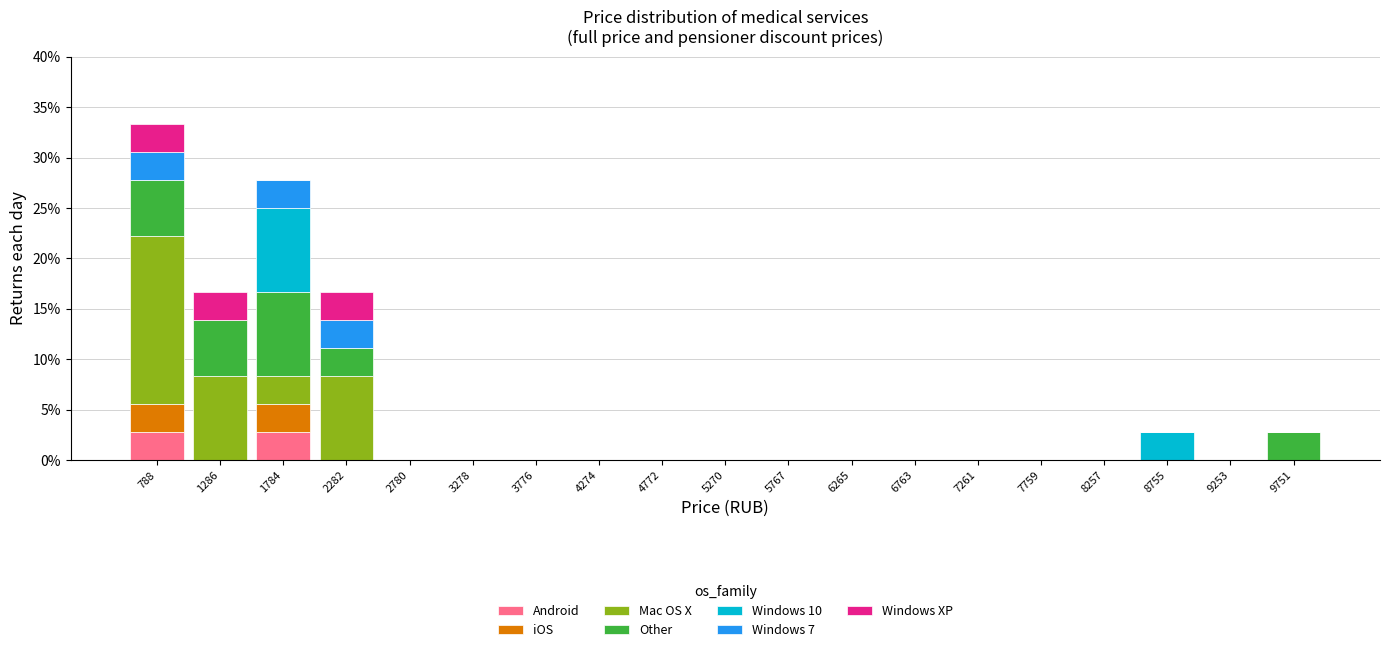

Does the chart contain stacked bars?

Yes